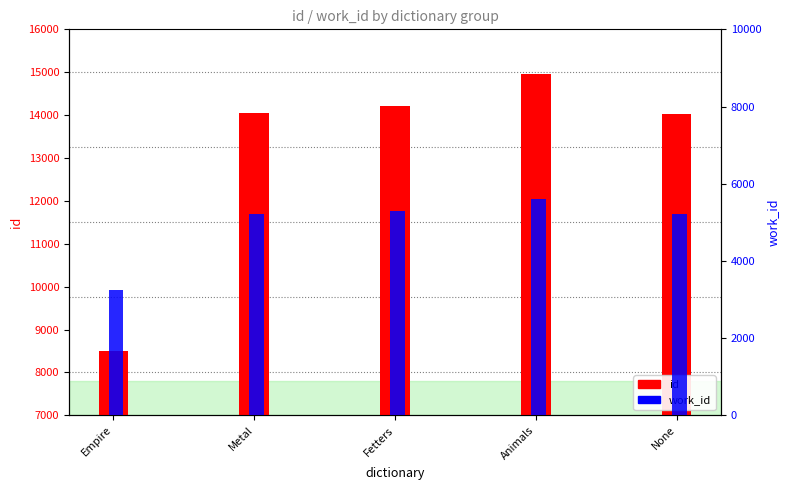

What is the label of the 4th bar from the right?

Metal